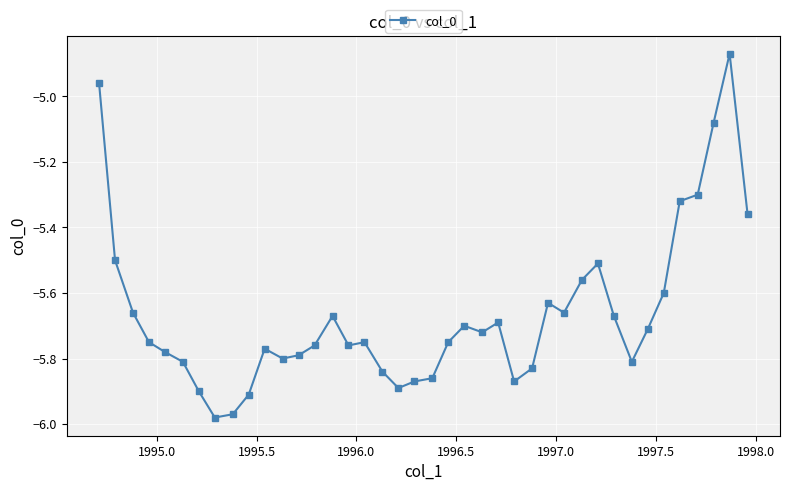

What is the difference between the second highest and second lowest values?

1.0